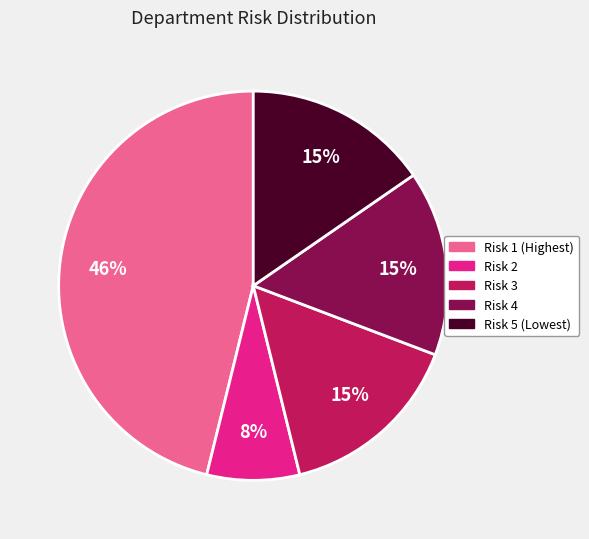

To the nearest percent, what is the difference between the largest and smallest slice percentages?

38%